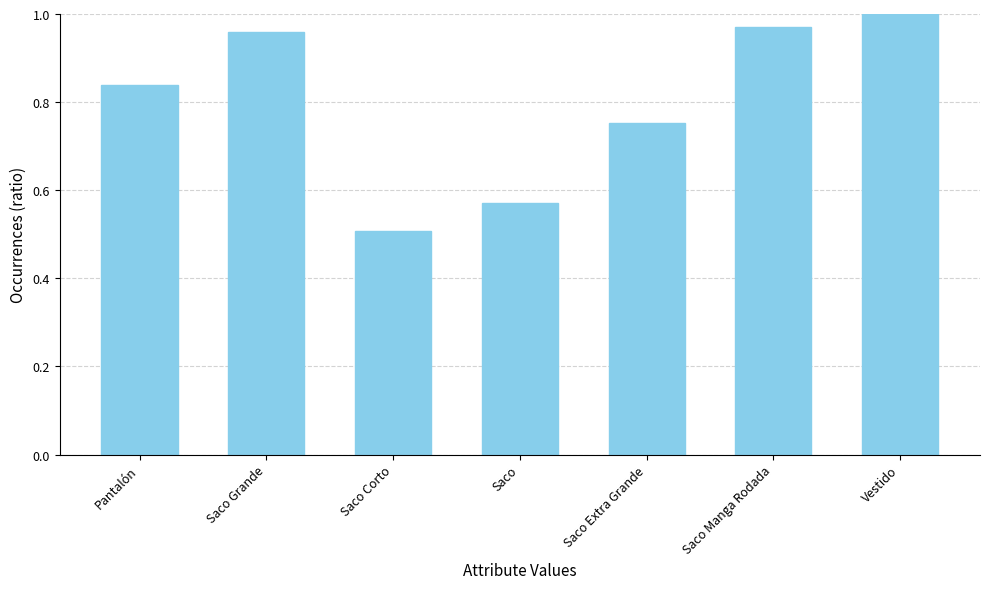

Rank the categories by value from lowest to highest.

Saco Corto, Saco, Saco Extra Grande, Pantalón, Saco Grande, Saco Manga Rodada, Vestido